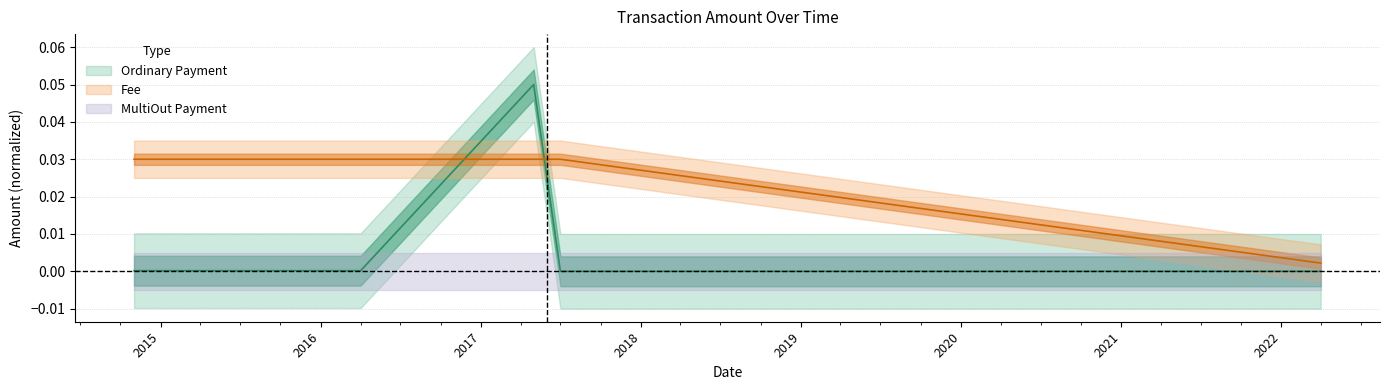

What is the greatest value displayed?

0.1